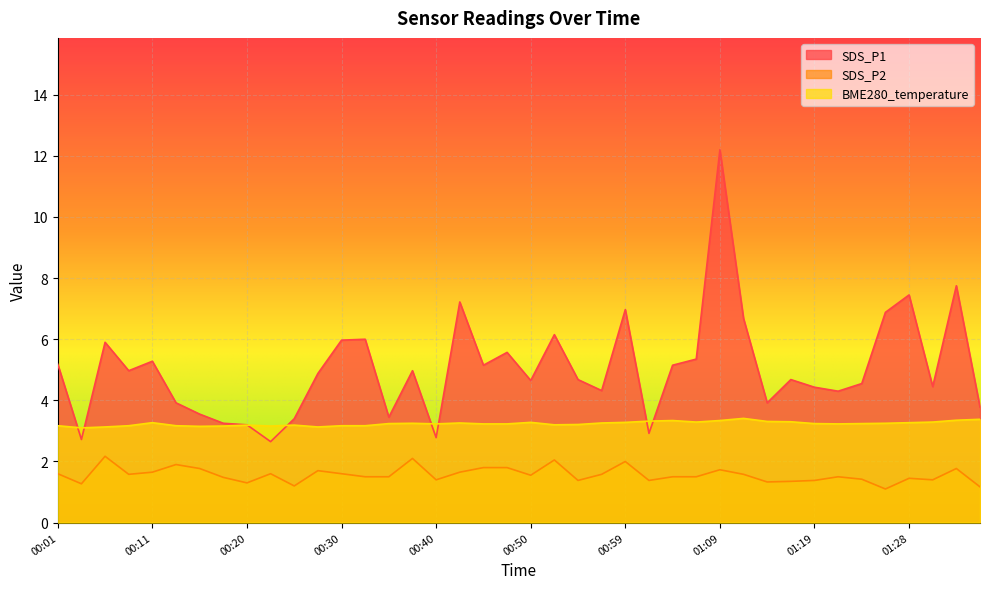

How many categories are shown in the chart?

40